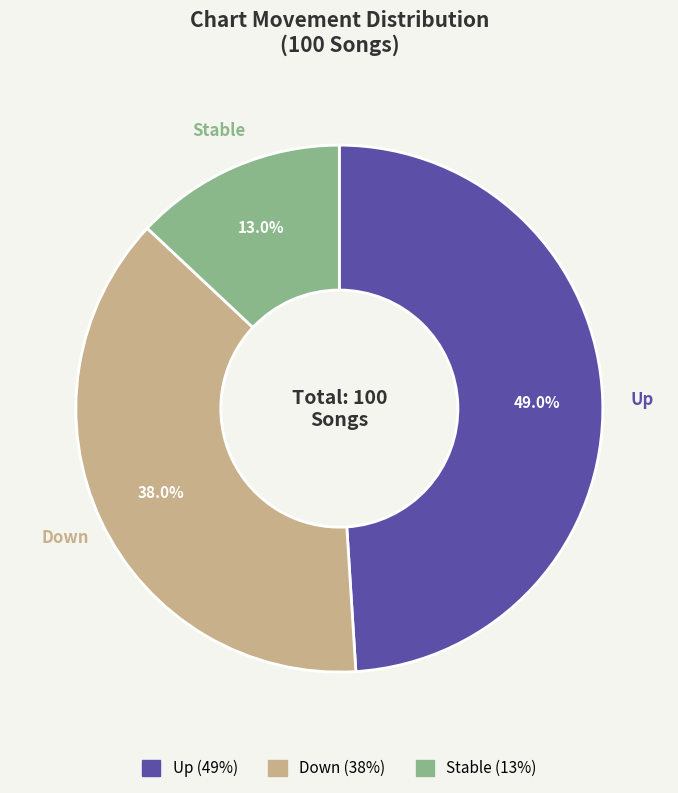

Is there any slice that represents more than half of the pie?

No